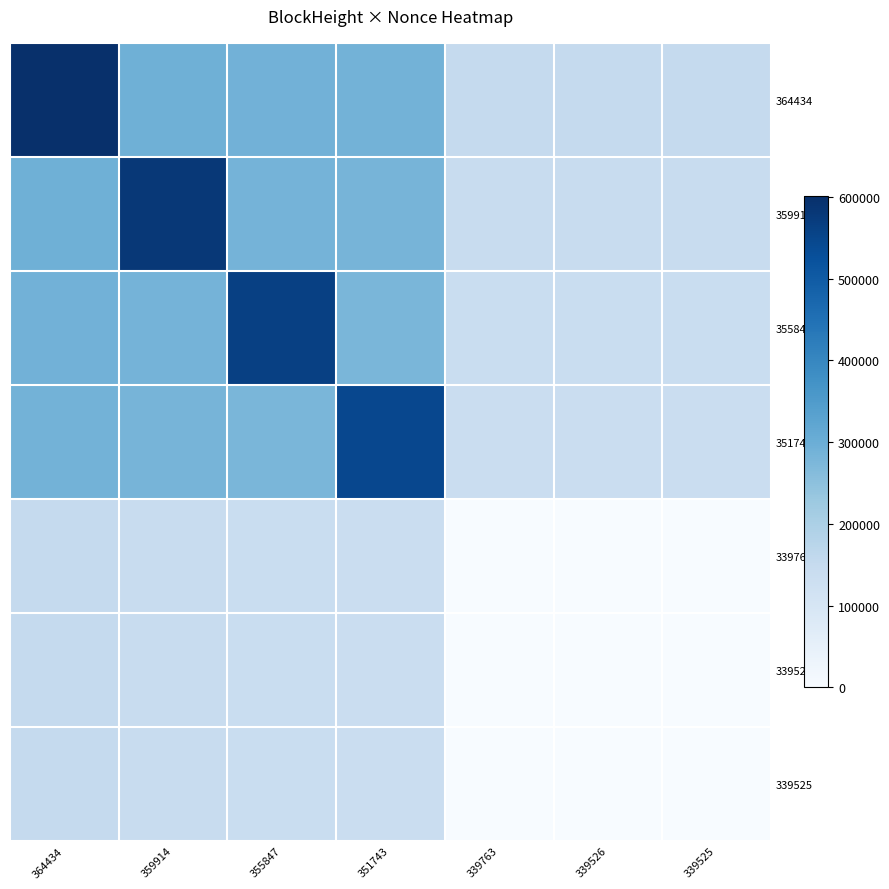

Which series has the largest range (max minus min)?

364434